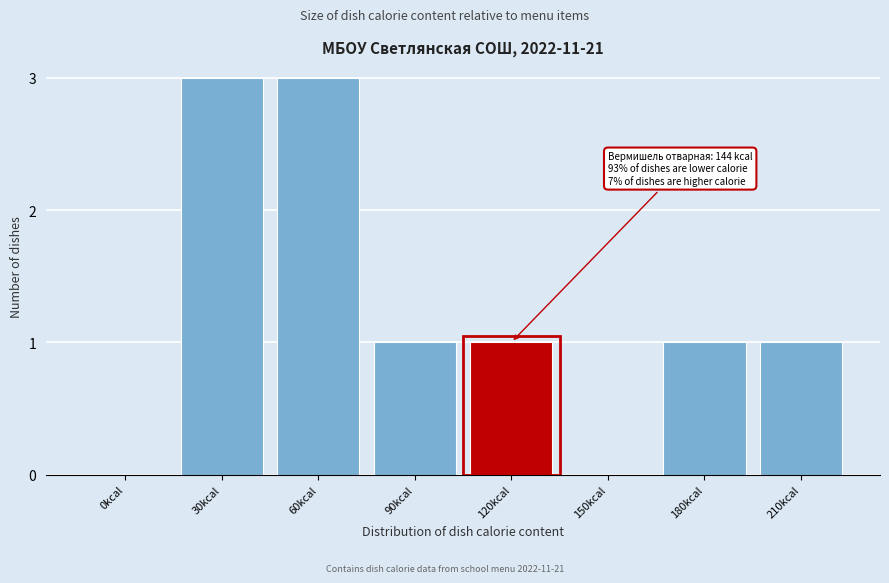

What is the maximum value shown in the chart?

3